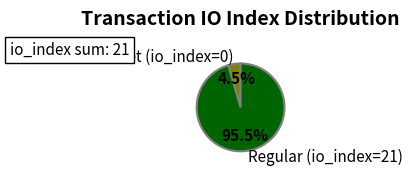

What is the smallest slice in the pie chart?

Ticket (io_index=0)